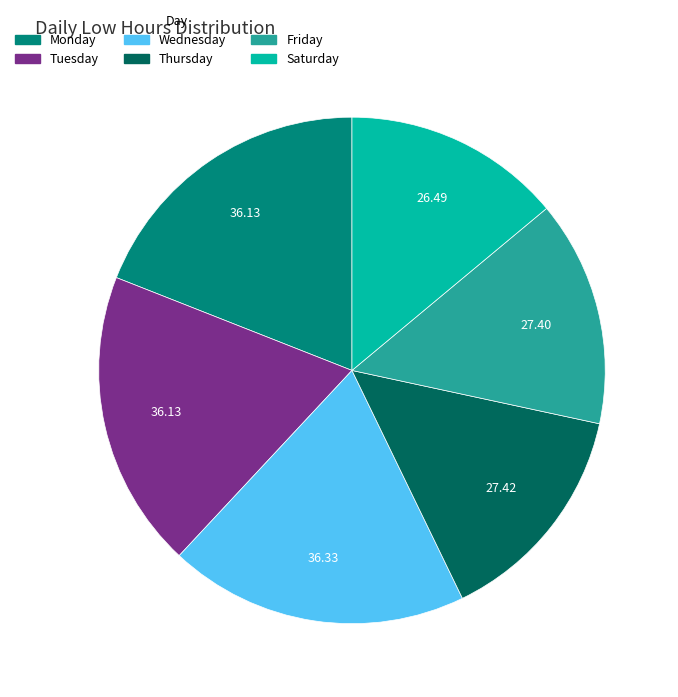

How many slices are in this pie chart?

6